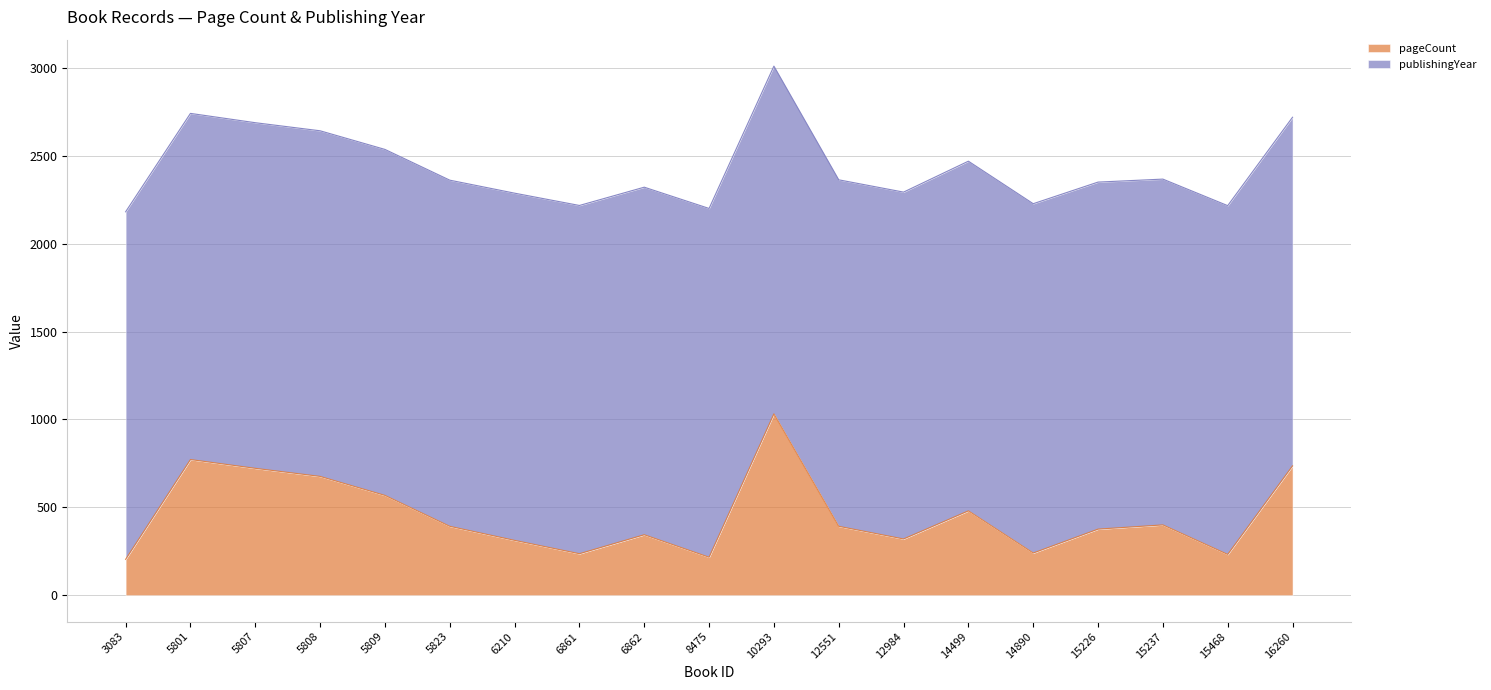

What is the value of the 9th point from the left?

344